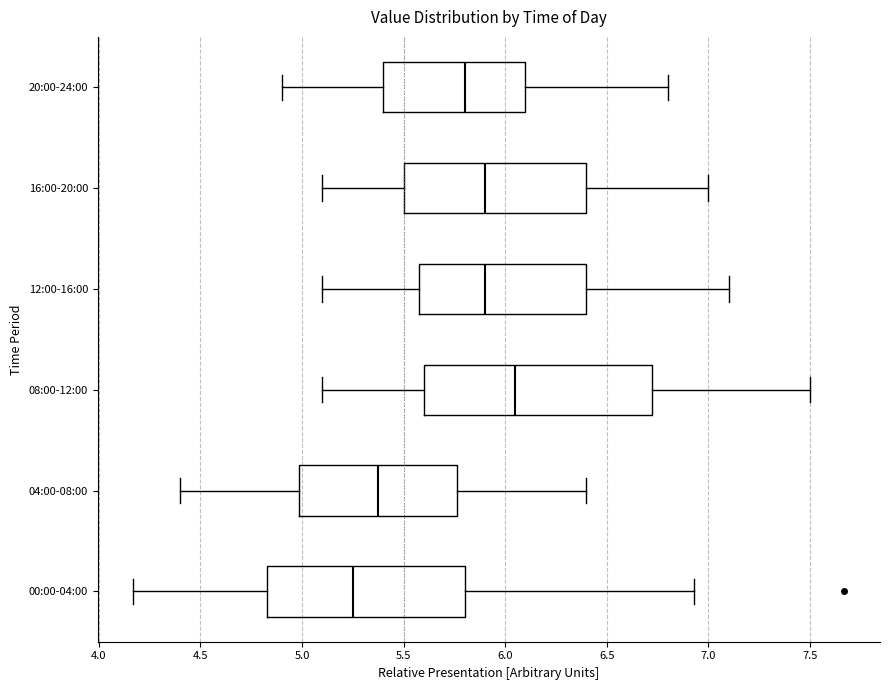

Reading bottom to top, transcribe this box plot: for each box, give where its median line is, the range the box spans, and where its two whiskers end, as read against the x-axis. The values are not printed on the chart, so give them approximately, as read against the axis.

00:00-04:00: median 5.25, box 4.85 to 5.80, whiskers 4.15 to 6.95
04:00-08:00: median 5.40, box 5.00 to 5.75, whiskers 4.40 to 6.40
08:00-12:00: median 6.05, box 5.60 to 6.75, whiskers 5.10 to 7.50
12:00-16:00: median 5.90, box 5.60 to 6.40, whiskers 5.10 to 7.10
16:00-20:00: median 5.90, box 5.50 to 6.40, whiskers 5.10 to 7.00
20:00-24:00: median 5.80, box 5.40 to 6.10, whiskers 4.90 to 6.80